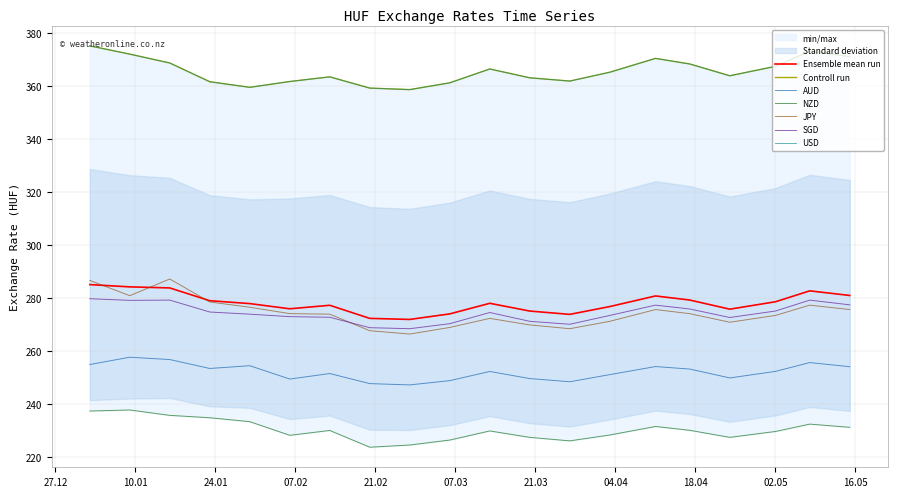

True or false: AUD and JPY cross at least once.

False